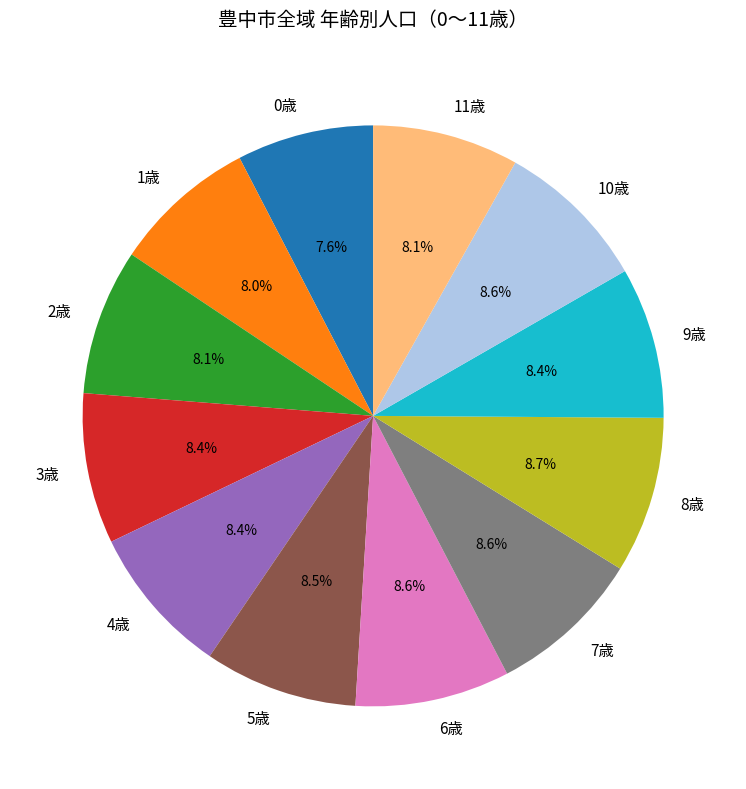

Does 0歳 account for over 50% of the chart?

No